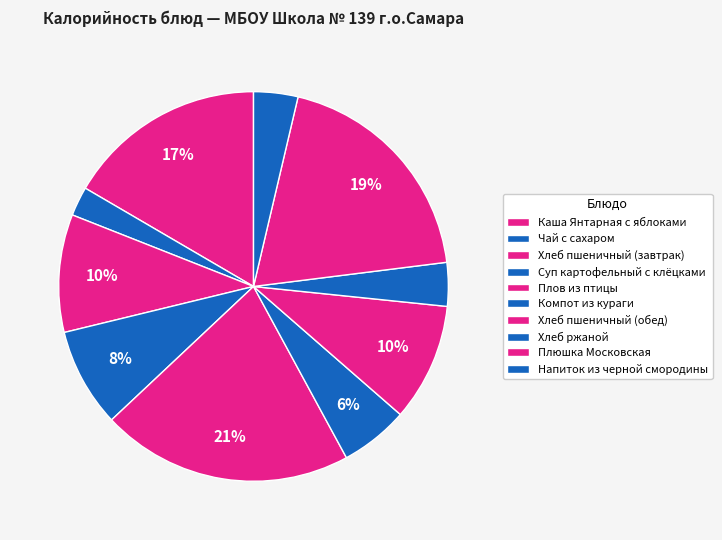

What percentage is the Хлеб пшеничный (обед) slice, to the nearest percent?

10%